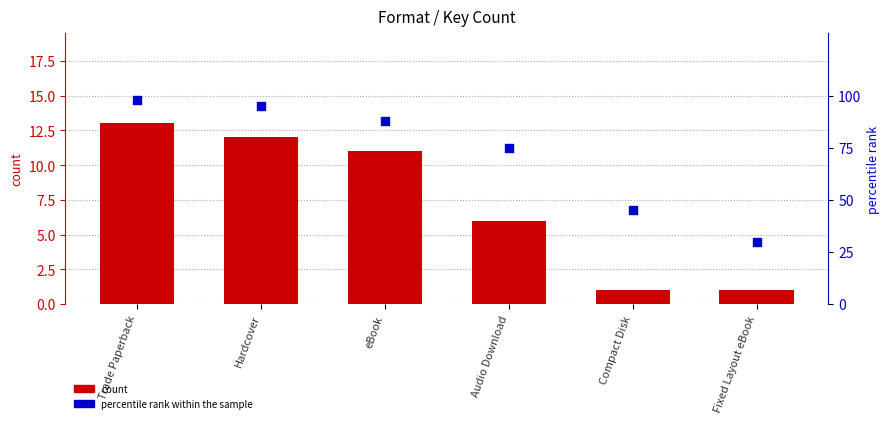

At which category is the sum across all series the highest?

Trade Paperback